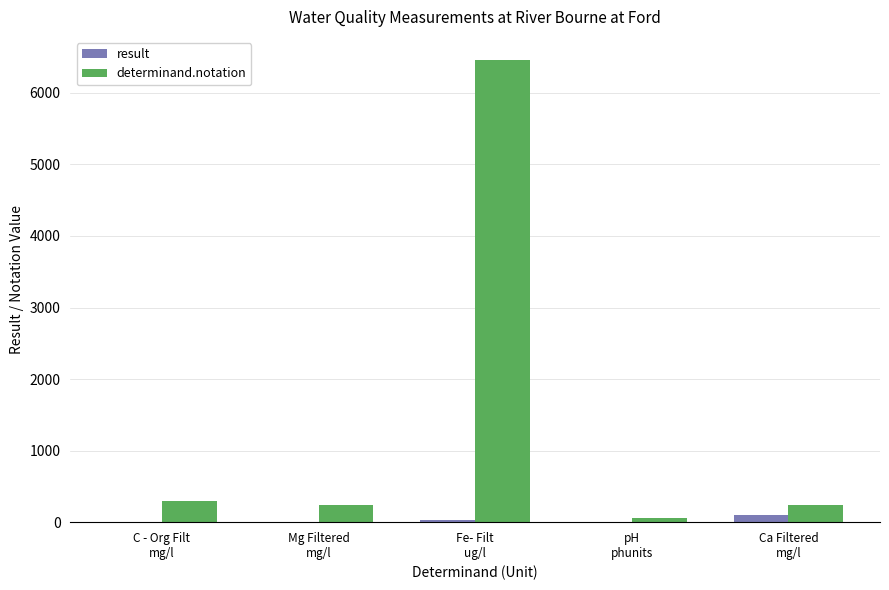

What is the highest value of the determinand.notation series?

6460.0